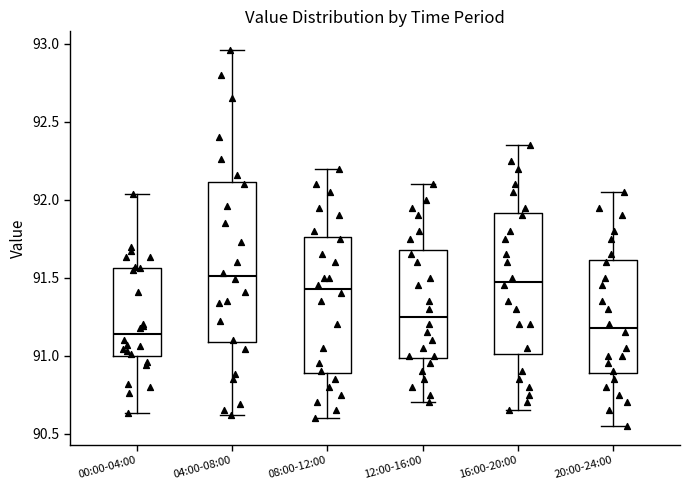

Reading left to right, transcribe this box plot: for each box, give where its median line is, the range the box spans, and where its two whiskers end, as read against the y-axis. The values are not printed on the chart, so give them approximately, as read against the axis.

00:00-04:00: median 91.15, box 91.00 to 91.55, whiskers 90.65 to 92.05
04:00-08:00: median 91.50, box 91.10 to 92.10, whiskers 90.60 to 92.95
08:00-12:00: median 91.45, box 90.90 to 91.75, whiskers 90.60 to 92.20
12:00-16:00: median 91.25, box 91.00 to 91.70, whiskers 90.70 to 92.10
16:00-20:00: median 91.50, box 91.00 to 91.90, whiskers 90.65 to 92.35
20:00-24:00: median 91.20, box 90.90 to 91.60, whiskers 90.55 to 92.05